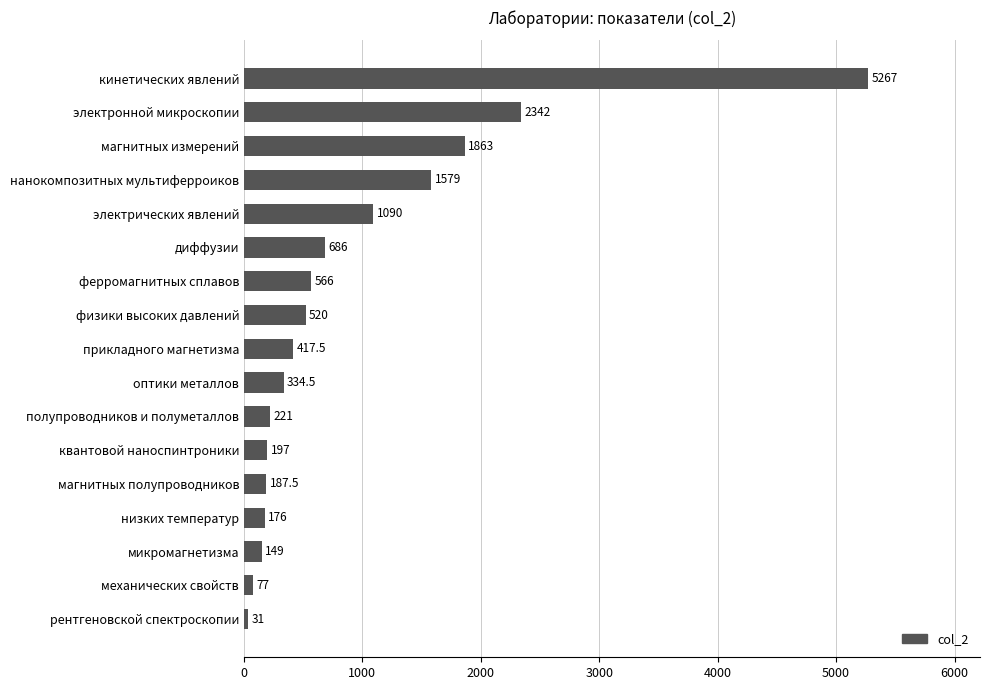

How many categories are shown in the chart?

17